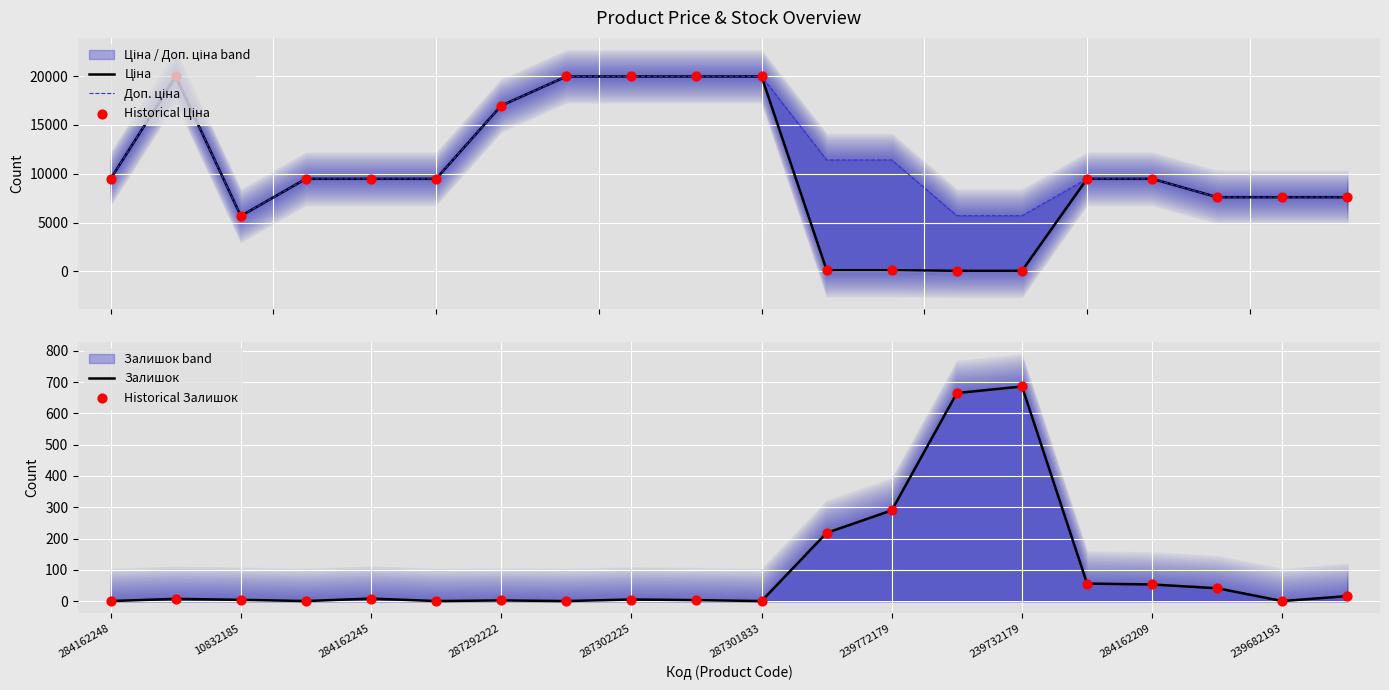

Which series contains the lowest Y value?

Залишок